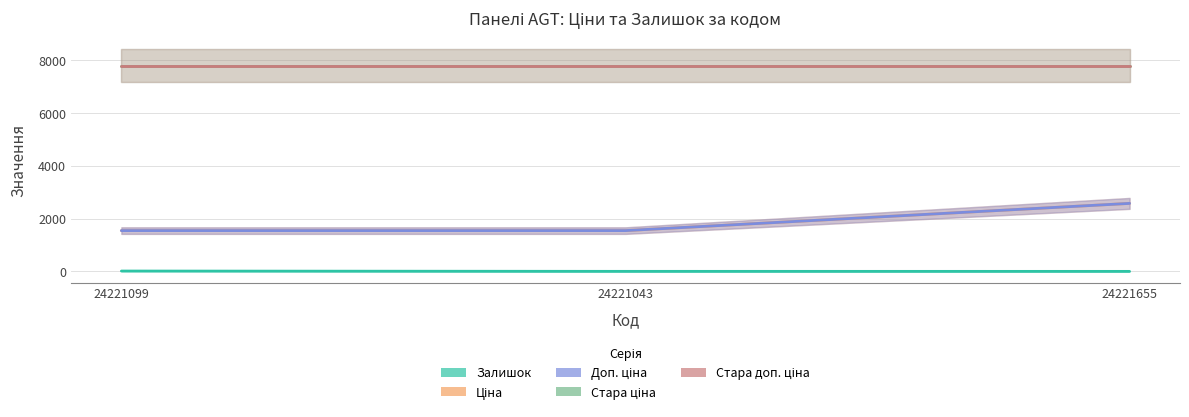

At which category does the chart reach its peak across all series?

24221655